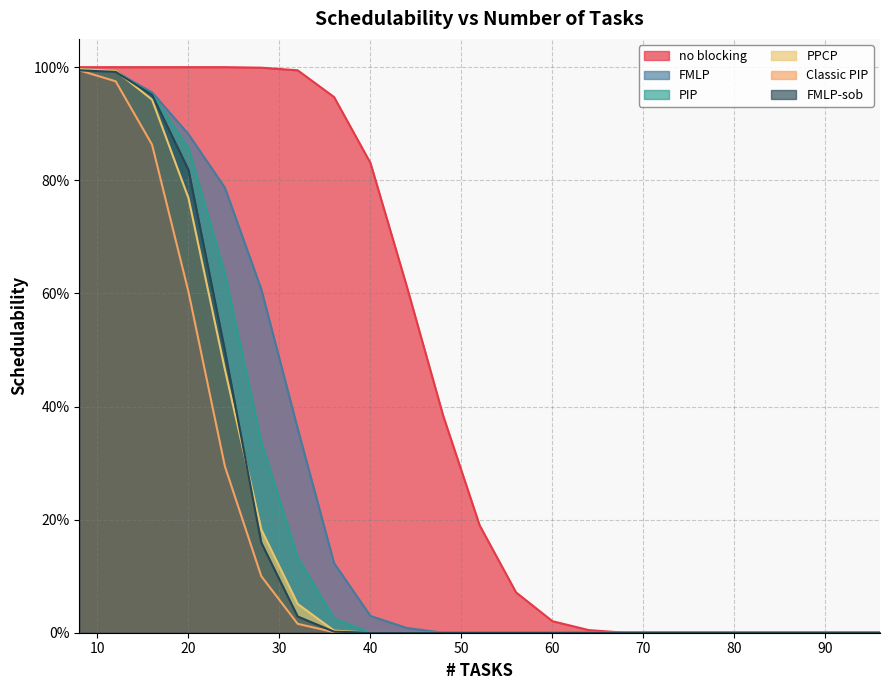

What are all the series names shown in the legend?

no blocking, FMLP, PIP, PPCP, Classic PIP, FMLP-sob